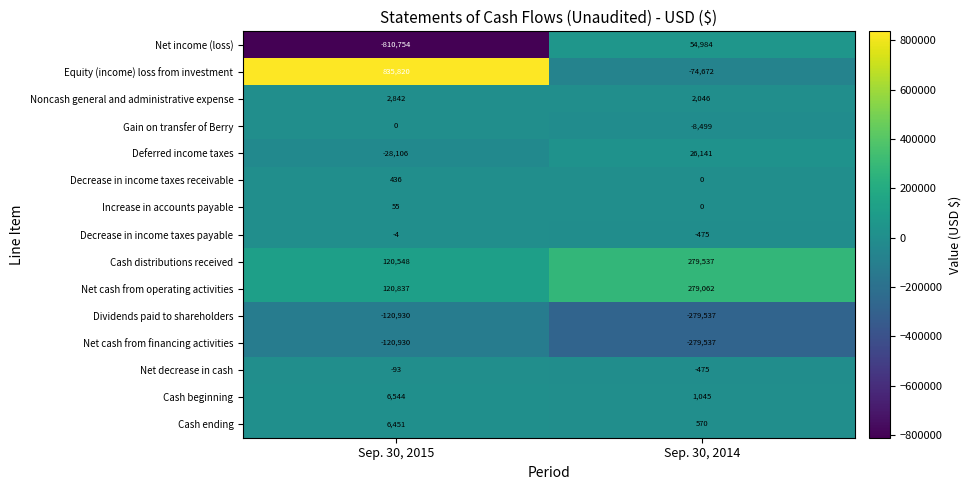

Between Sep. 30, 2015 and Sep. 30, 2014, which series saw the biggest shift?

Equity (income) loss from investment